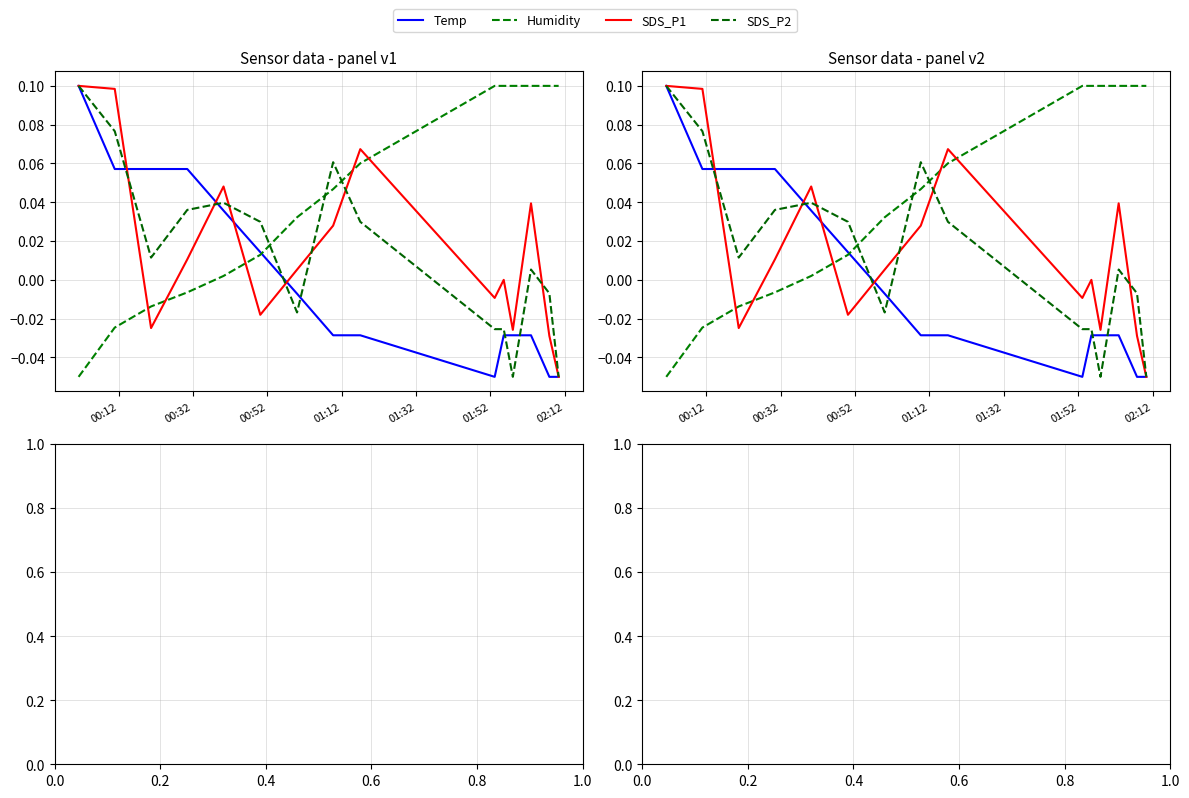

At how many categories does at least one series exceed 0?

15